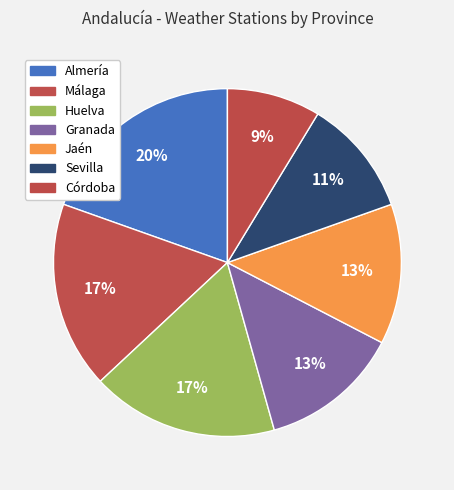

Which category has the biggest portion of the pie?

Almería